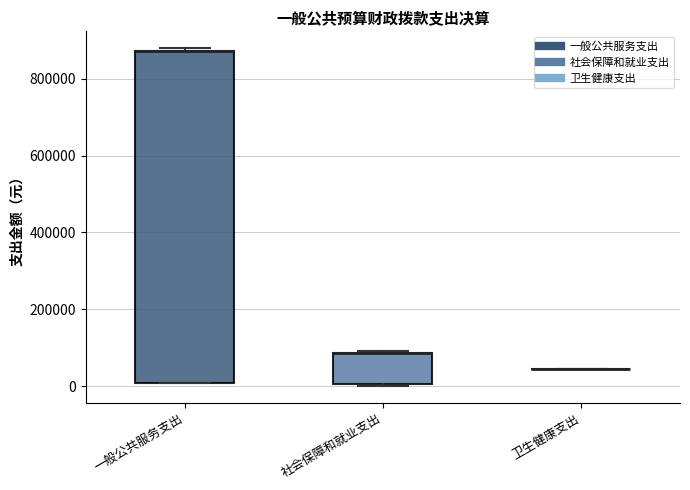

Comparing the boxes themselves (not the whiskers), which one is the tallest?

一般公共服务支出